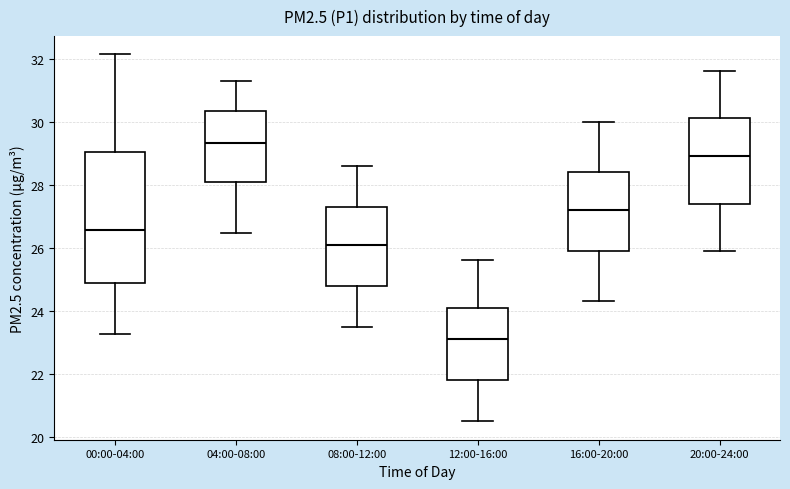

Reading left to right, read every box against the y-axis: the position of its median line, the range the box covers, and the ends of its whiskers. The values are not printed on the chart, so give them approximately, as read against the axis.

00:00-04:00: median 26.6, box 25.0 to 29.0, whiskers 23.2 to 32.2
04:00-08:00: median 29.4, box 28.0 to 30.4, whiskers 26.4 to 31.4
08:00-12:00: median 26.2, box 24.8 to 27.4, whiskers 23.6 to 28.6
12:00-16:00: median 23.2, box 21.8 to 24.2, whiskers 20.6 to 25.6
16:00-20:00: median 27.2, box 26.0 to 28.4, whiskers 24.4 to 30.0
20:00-24:00: median 29.0, box 27.4 to 30.2, whiskers 26.0 to 31.6